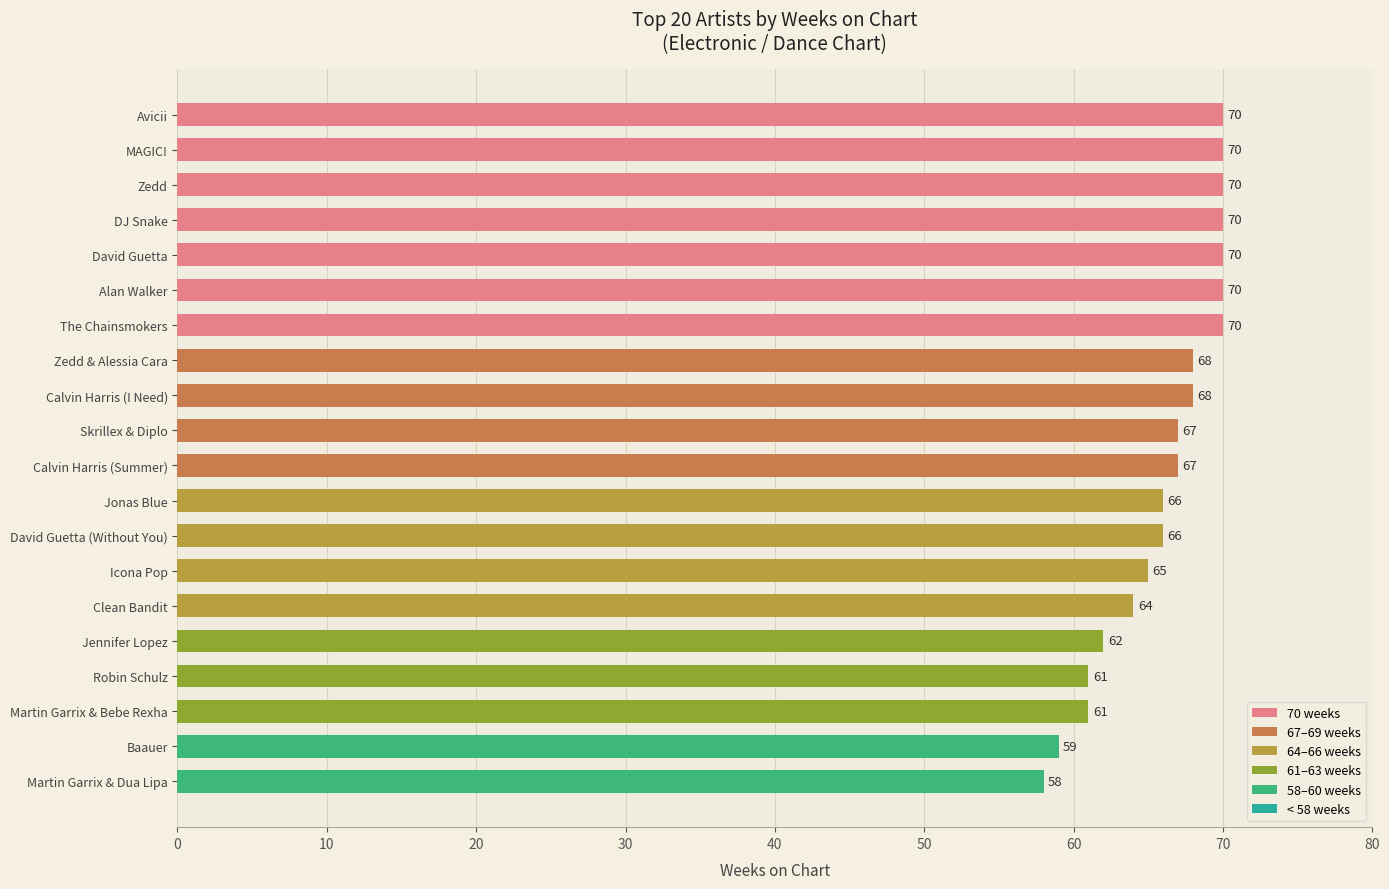

Is it true that the value at Skrillex & Diplo is 95?

False